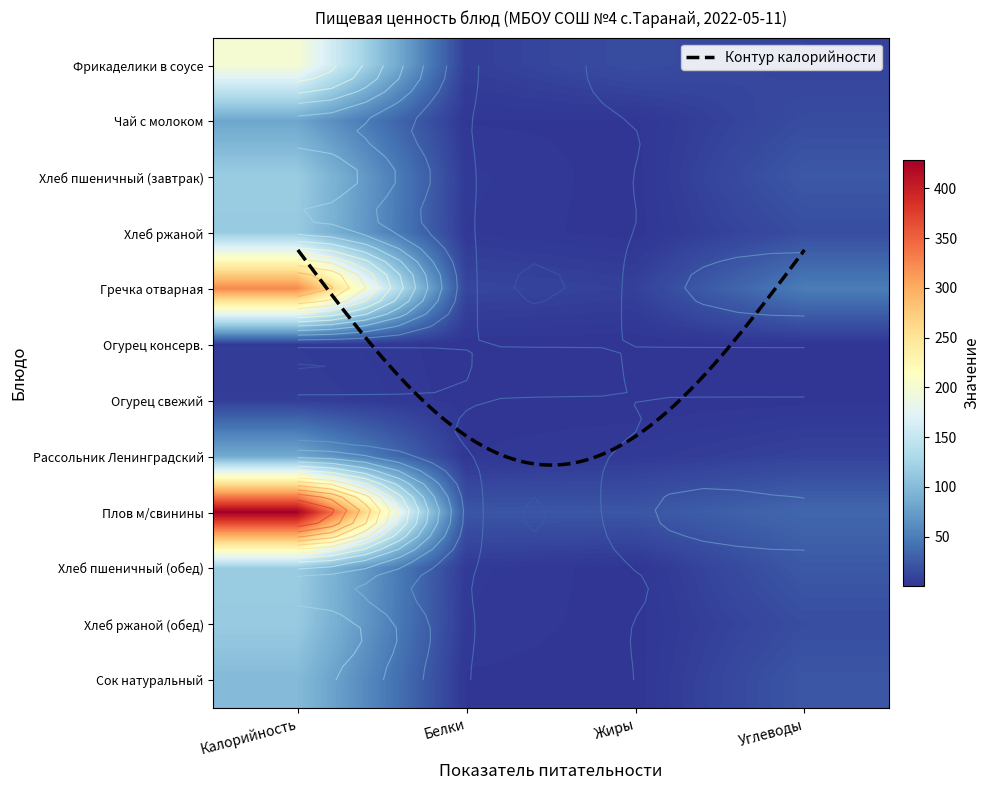

What value does the Хлеб ржаной (обед) series have at Белки?

3.3